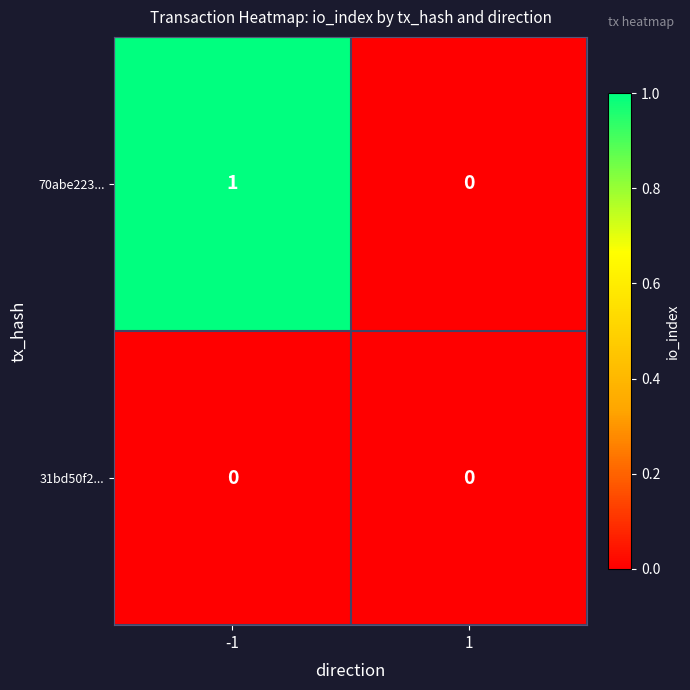

Which series changed the most between -1 and 1?

70abe223...